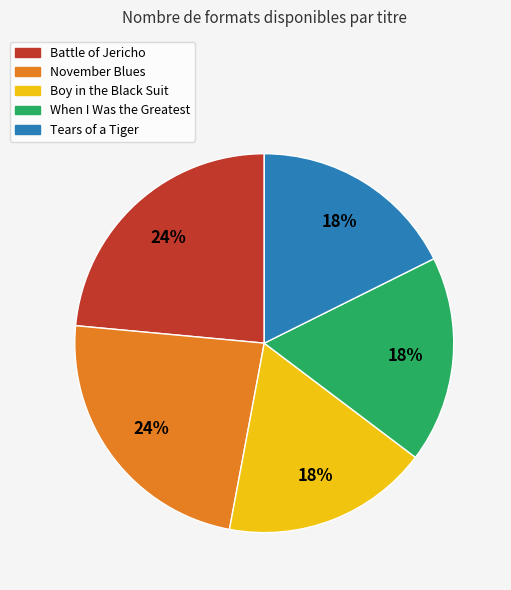

Do When I Was the Greatest and Battle of Jericho together represent more than half of the pie?

No